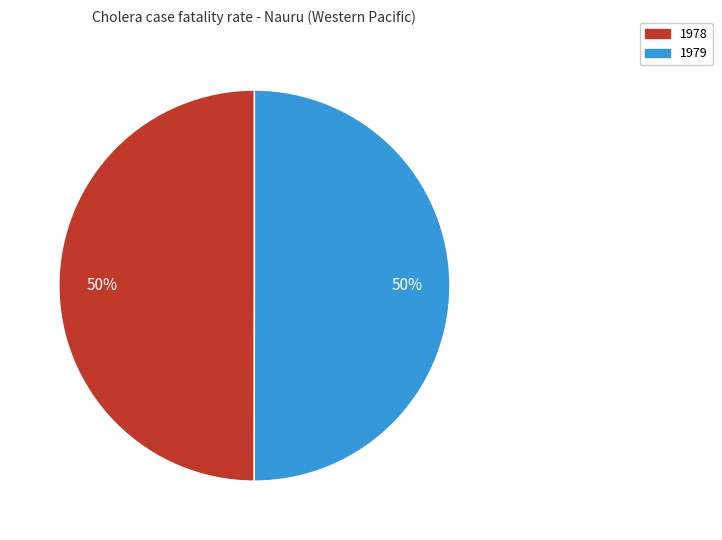

How many segments does this pie chart have?

2